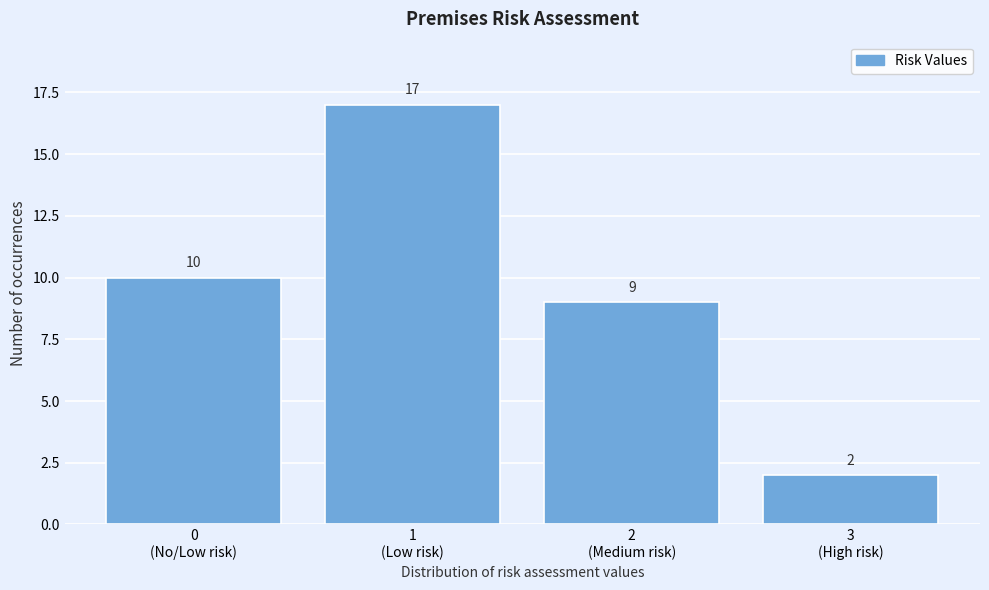

Reading left to right, extract all data points from this chart.

10	17	9	2